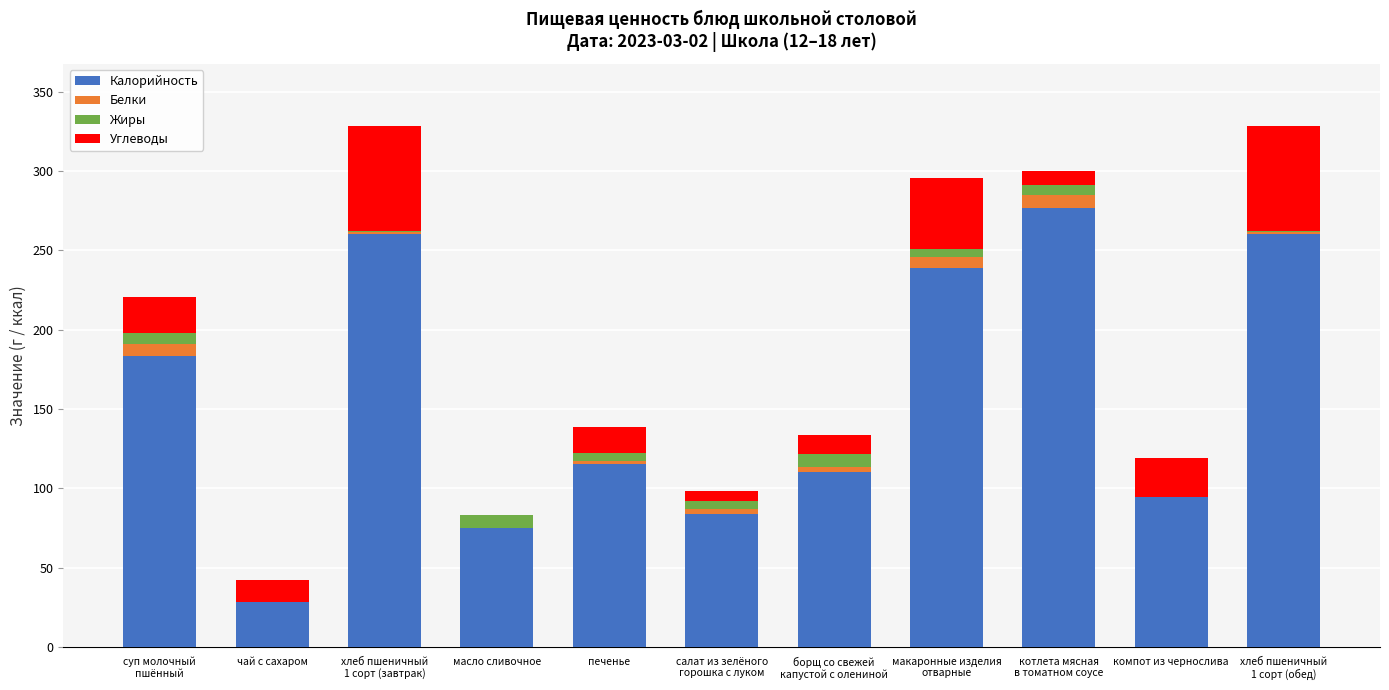

Is it true that Калорийность equals 28.0 at чай с сахаром?

True